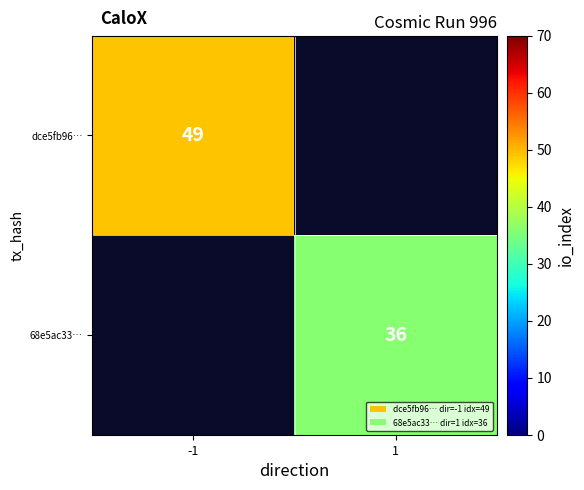

Is it true that 68e5ac33… equals 36 at 1?

True